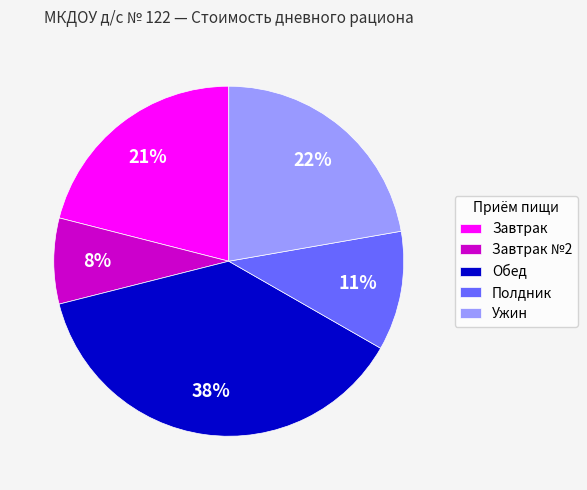

Which slice is the largest?

Обед